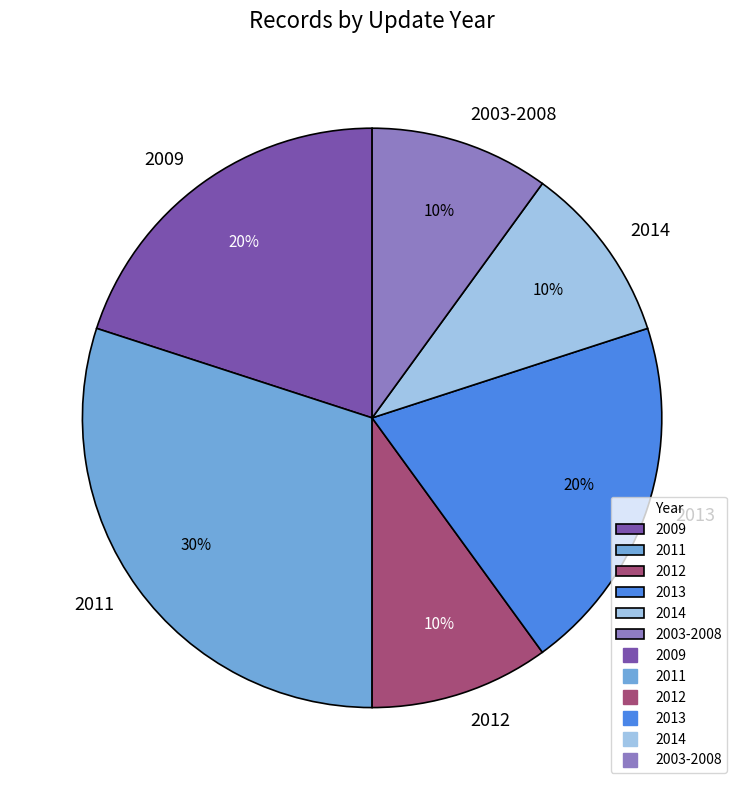

Count the number of slices in the pie.

6